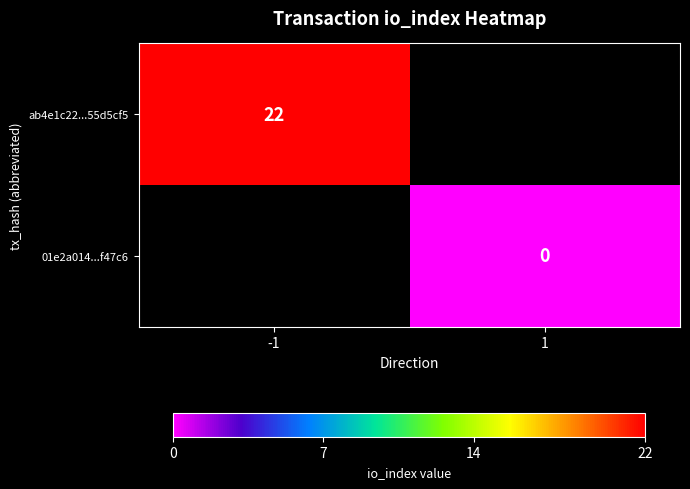

At -1, list the series in order from smallest to largest.

ab4e1c22...55d5cf5, 01e2a014...f47c6